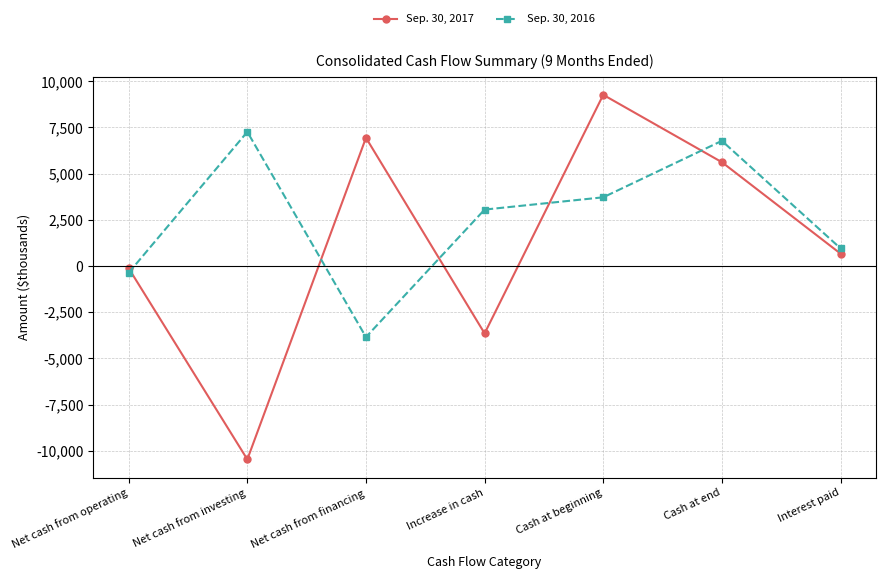

What is the value of the Sep. 30, 2017 point at the 7th from the left?

672